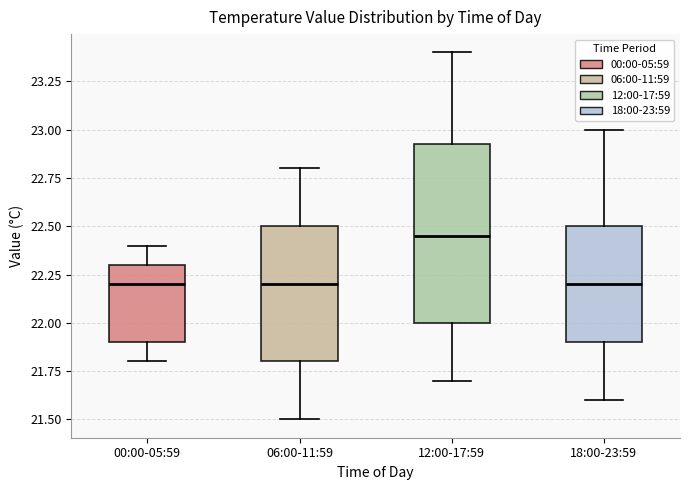

Where does the median line of the box for 06:00-11:59 sit on the y-axis? The values are not printed on the chart, so give them approximately, as read against the axis.

22.20